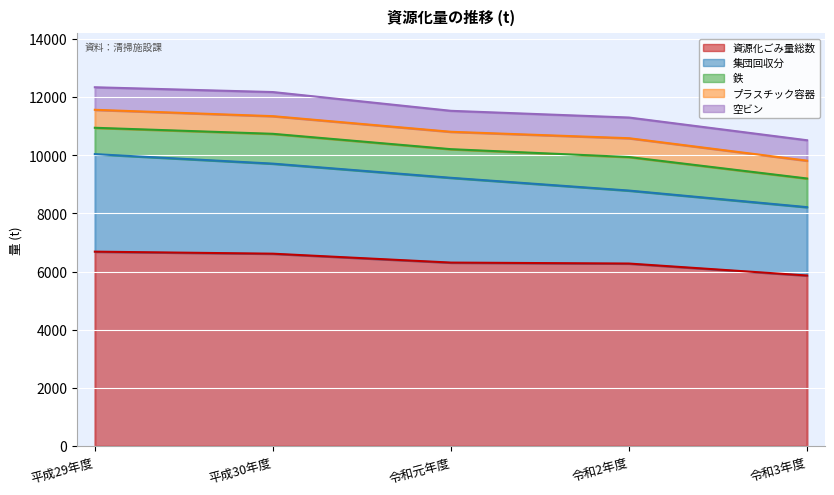

Reading left to right, what are all the values shown in this chart?

資源化ごみ量総数: 平成29年度=6687	平成30年度=6617	令和元年度=6311	令和2年度=6278	令和3年度=5867
集団回収分: 平成29年度=3353	平成30年度=3096	令和元年度=2915	令和2年度=2509	令和3年度=2350
鉄: 平成29年度=906	平成30年度=1025	令和元年度=984	令和2年度=1153	令和3年度=985
プラスチック容器: 平成29年度=618	平成30年度=607	令和元年度=598	令和2年度=647	令和3年度=613
空ビン: 平成29年度=775	平成30年度=829	令和元年度=721	令和2年度=711	令和3年度=702